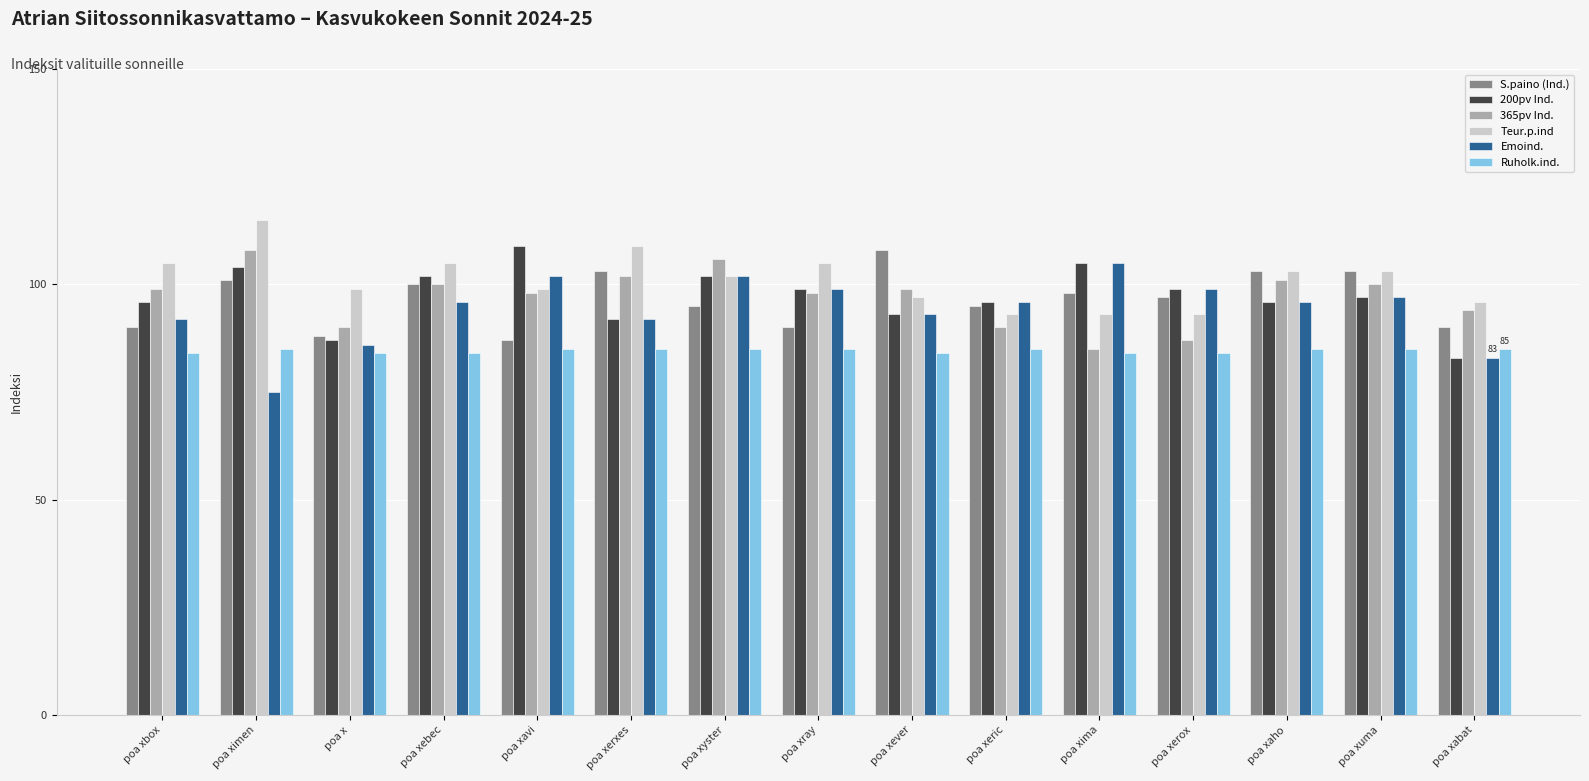

Is it true that S.paino (Ind.) equals 41 at poa xyster?

False